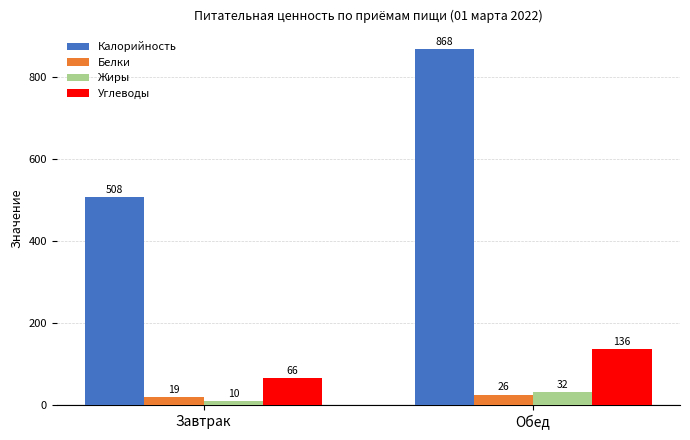

What position from the right is Обед?

1